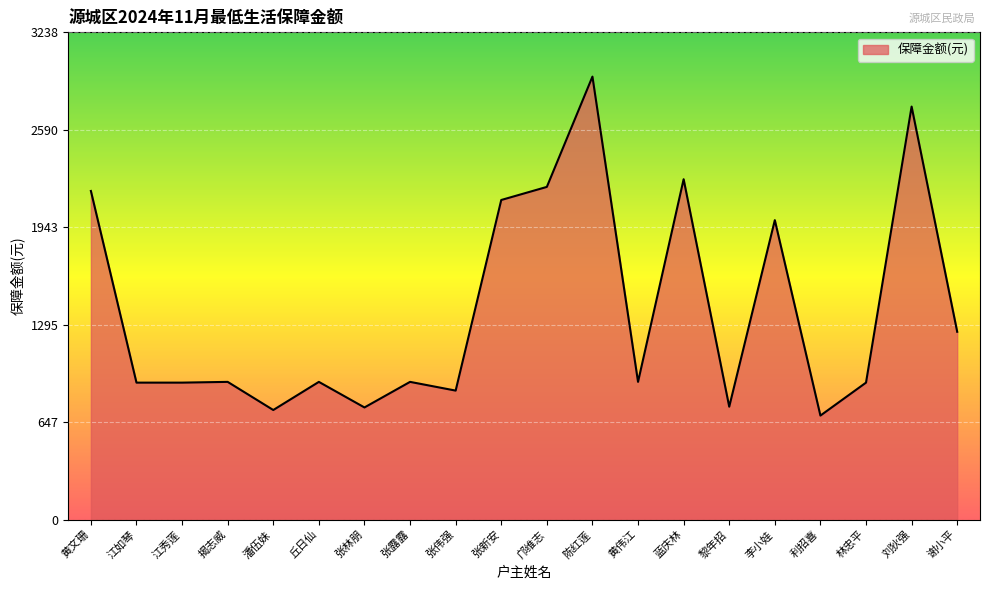

Which label corresponds to the largest value in the chart?

陈红莲